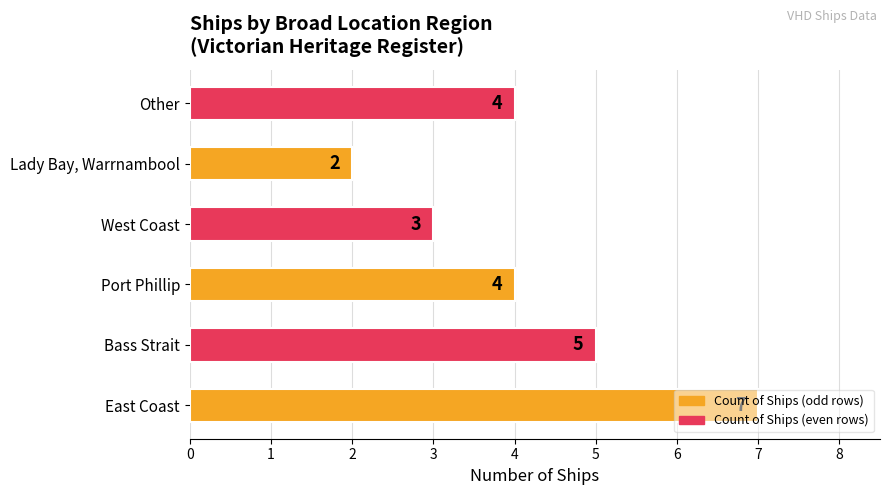

What is the smallest value displayed?

2